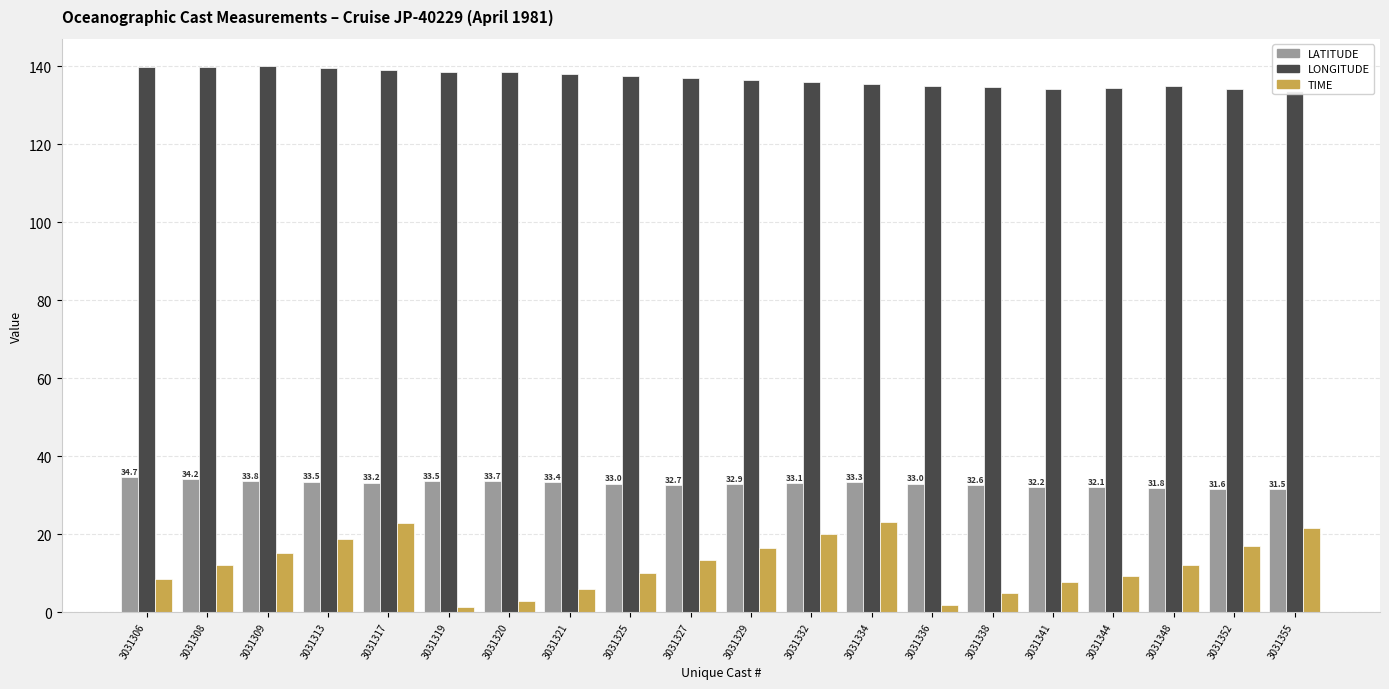

How many series are shown in this chart?

3